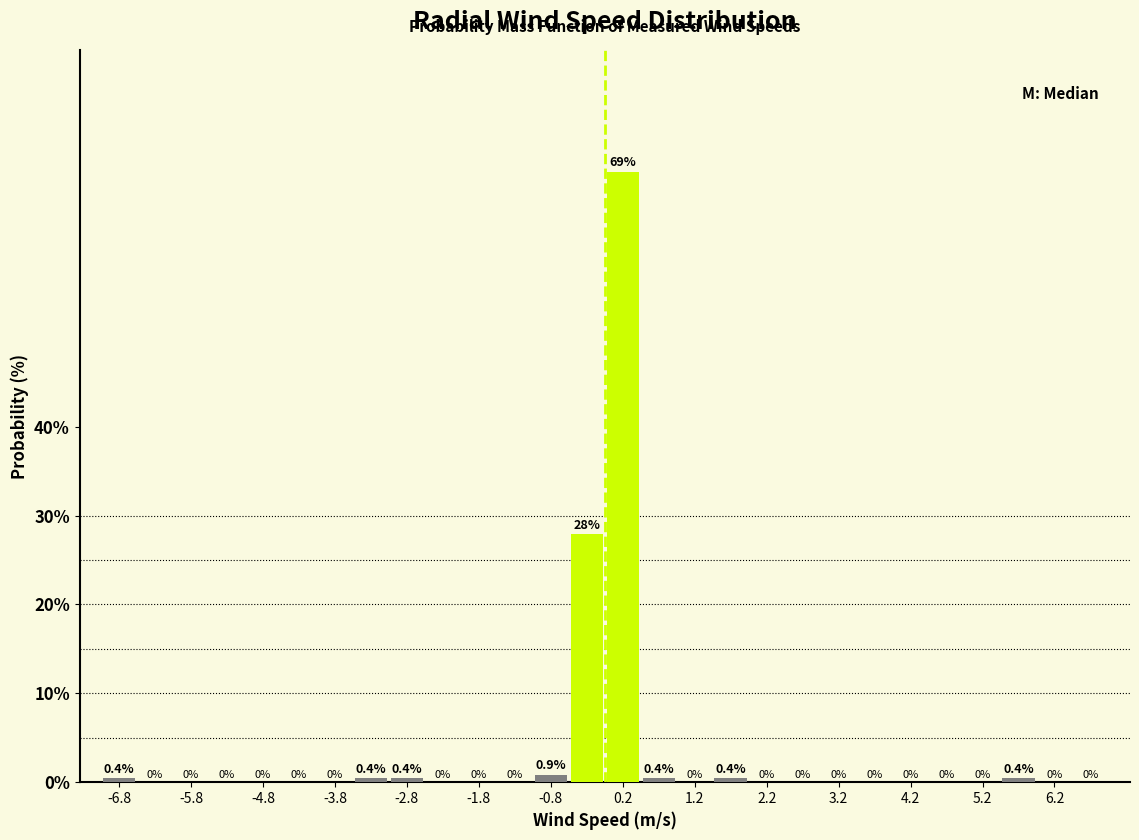

Reading left to right, transcribe this chart: for each bar, give the range it covers on the x-axis and its height.

-7.0 to -6.5: 0.4
-6.5 to -6.0: 0.0
-6.0 to -5.5: 0.0
-5.5 to -5.0: 0.0
-5.0 to -4.5: 0.0
-4.5 to -4.0: 0.0
-4.0 to -3.5: 0.0
-3.5 to -3.0: 0.4
-3.0 to -2.5: 0.4
-2.5 to -2.0: 0.0
-2.0 to -1.5: 0.0
-1.5 to -1.0: 0.0
-1.0 to -0.5: 0.9
-0.5 to 0.0: 27.9
0.0 to 0.5: 68.7
0.5 to 1.0: 0.4
1.0 to 1.5: 0.0
1.5 to 2.0: 0.4
2.0 to 2.5: 0.0
2.5 to 3.0: 0.0
3.0 to 3.5: 0.0
3.5 to 4.0: 0.0
4.0 to 4.5: 0.0
4.5 to 5.0: 0.0
5.0 to 5.5: 0.0
5.5 to 6.0: 0.4
6.0 to 6.5: 0.0
6.5 to 7.0: 0.0